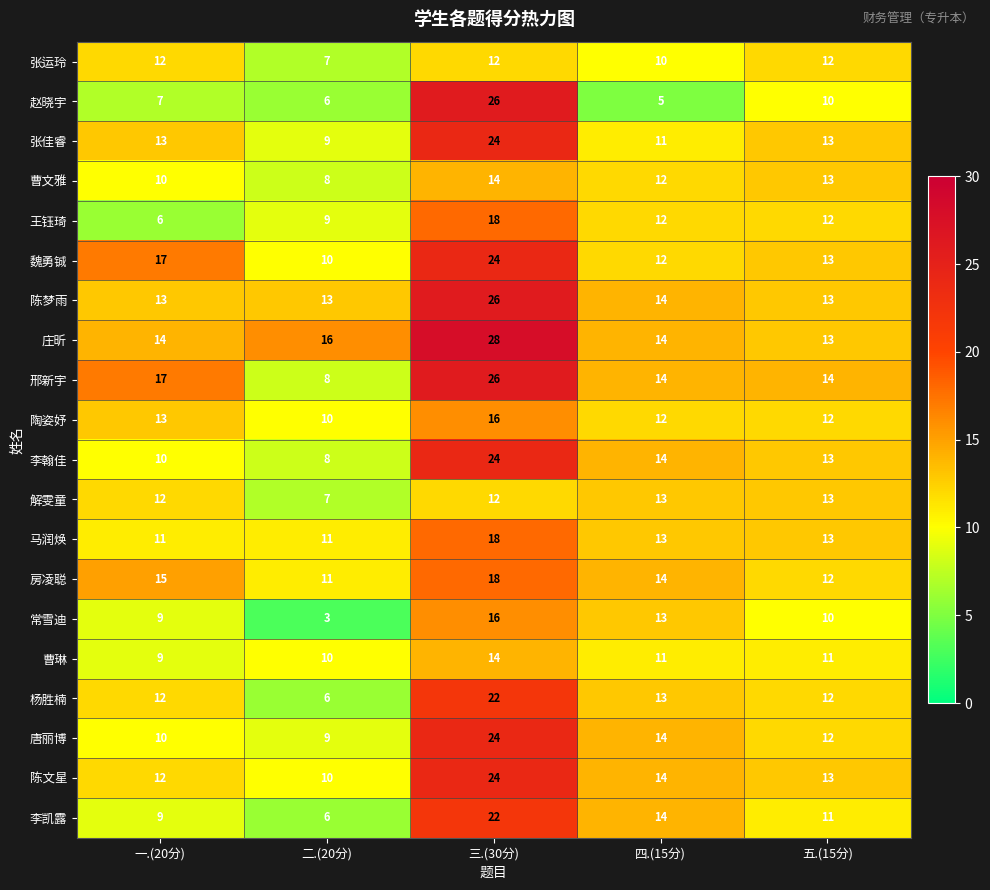

What is the average value of the 陈文星 series?

15